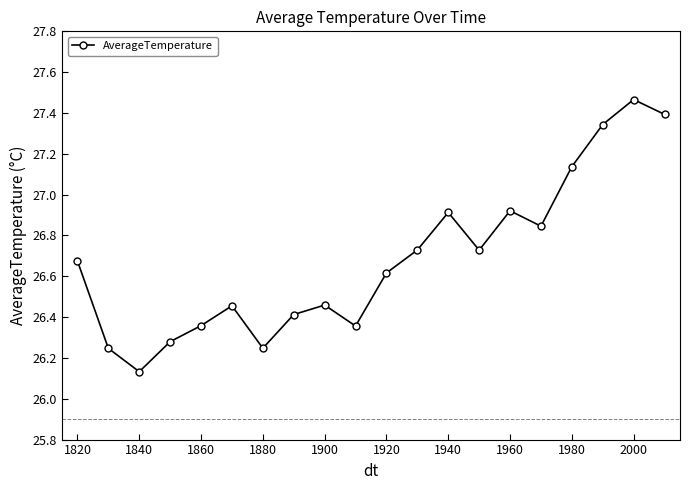

True or false: there are more than 0 points higher than both neighbors.

True